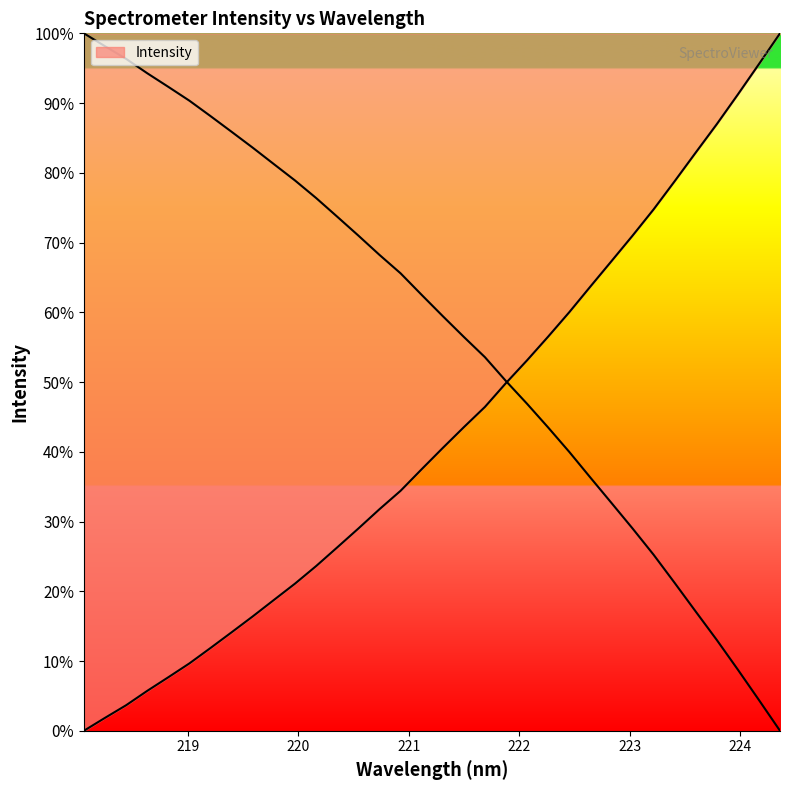

Which category has the highest value across all series?

224.3616